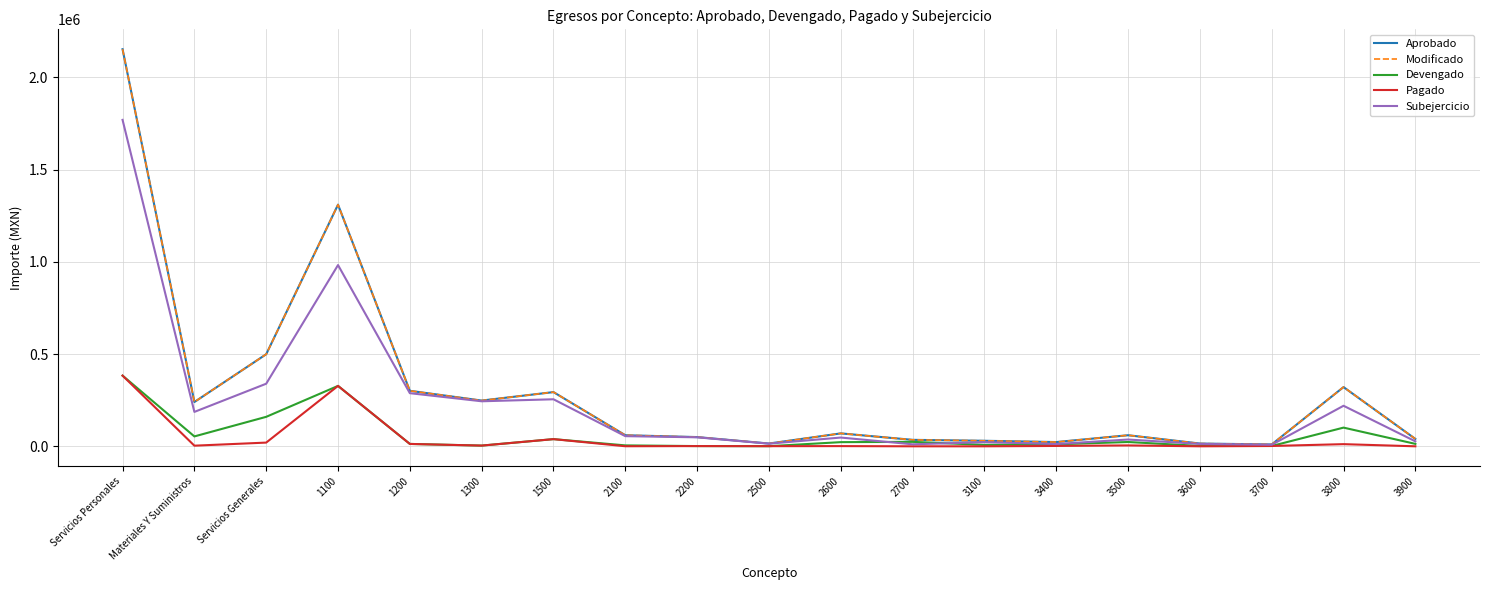

True or false: Aprobado and Pagado intersect in this chart.

False